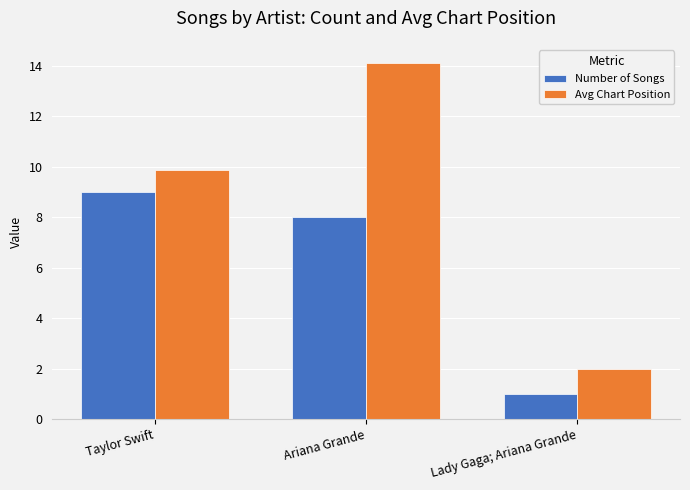

Are the bars grouped side by side (vs. stacked)?

Yes